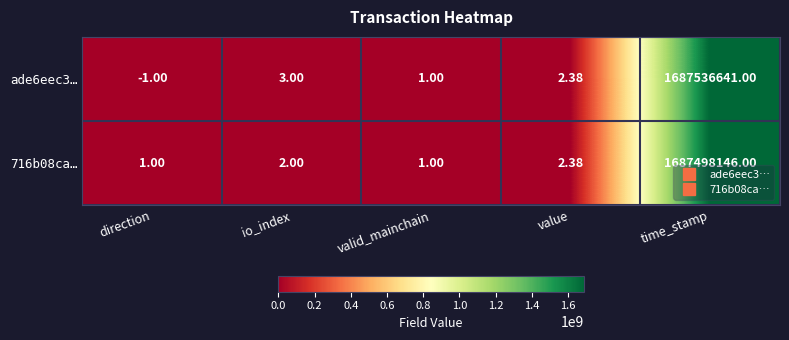

How many series are shown in this chart?

2